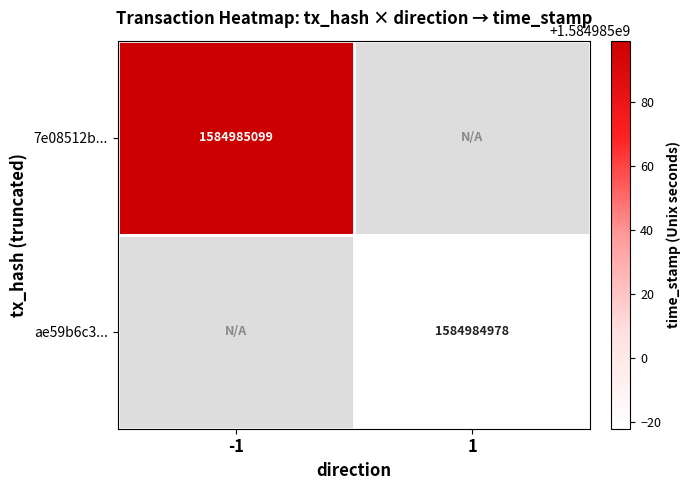

List the series in order of their peak value, highest first.

7e08512bf0fa88d1d11c95e945f43ae8bdedc5e, ae59b6c325d4d4e0c4e7b6bf8f545b4decce0d0